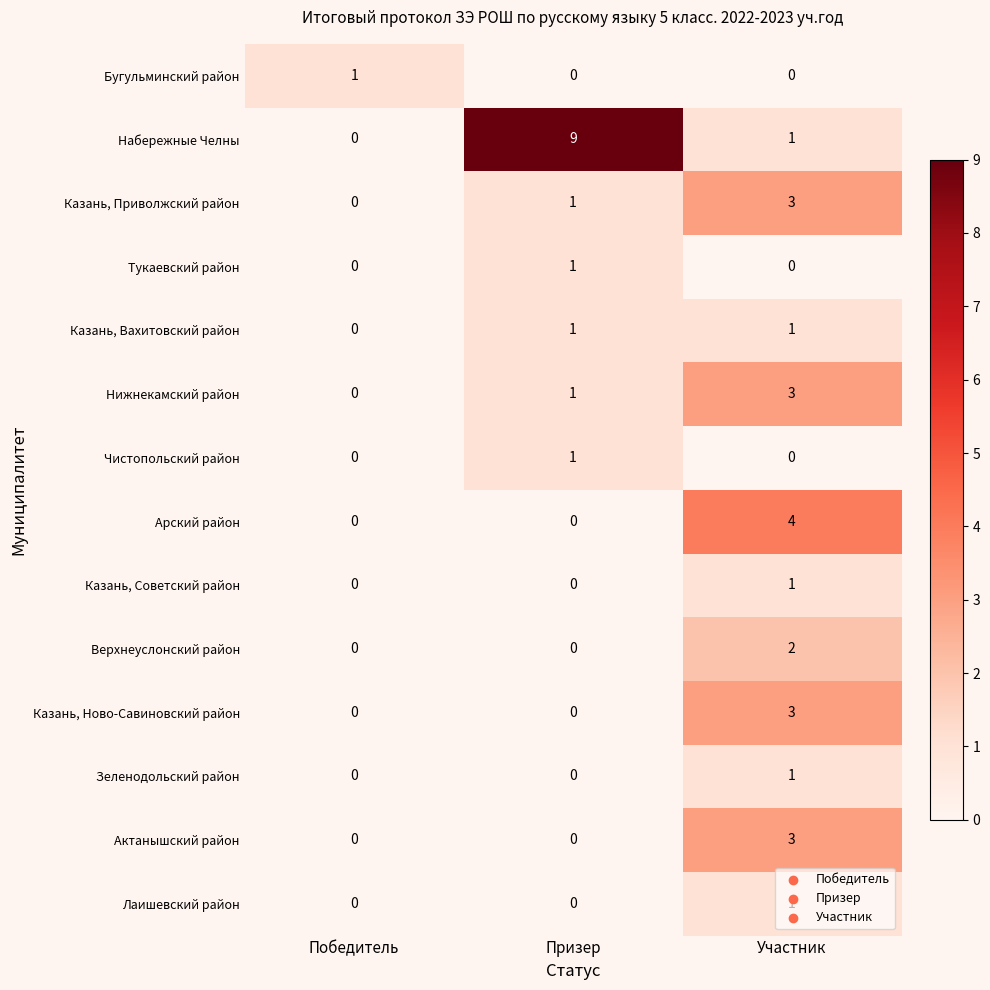

Which series has the largest total across all categories?

Набережные Челны